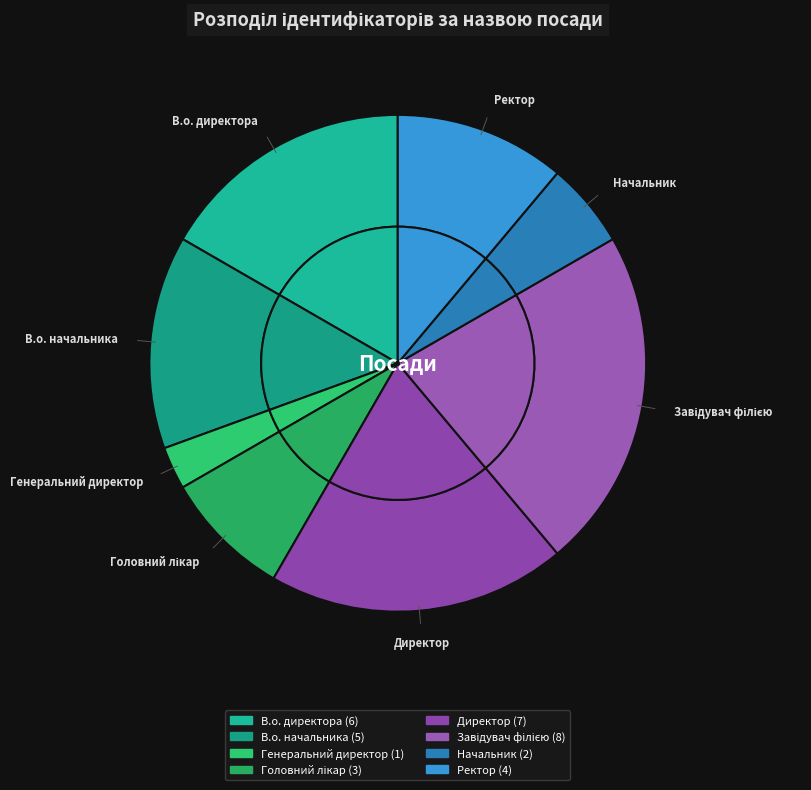

To the nearest percent, what portion does Завідувач філією represent?

22%